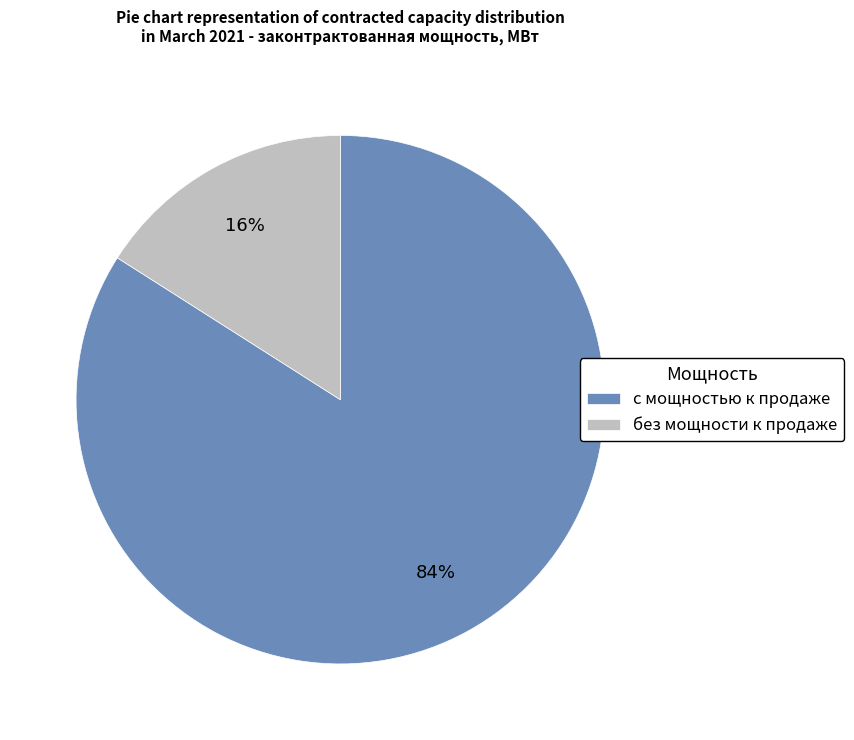

Which has a higher value, с мощностью к продаже or без мощности к продаже?

с мощностью к продаже